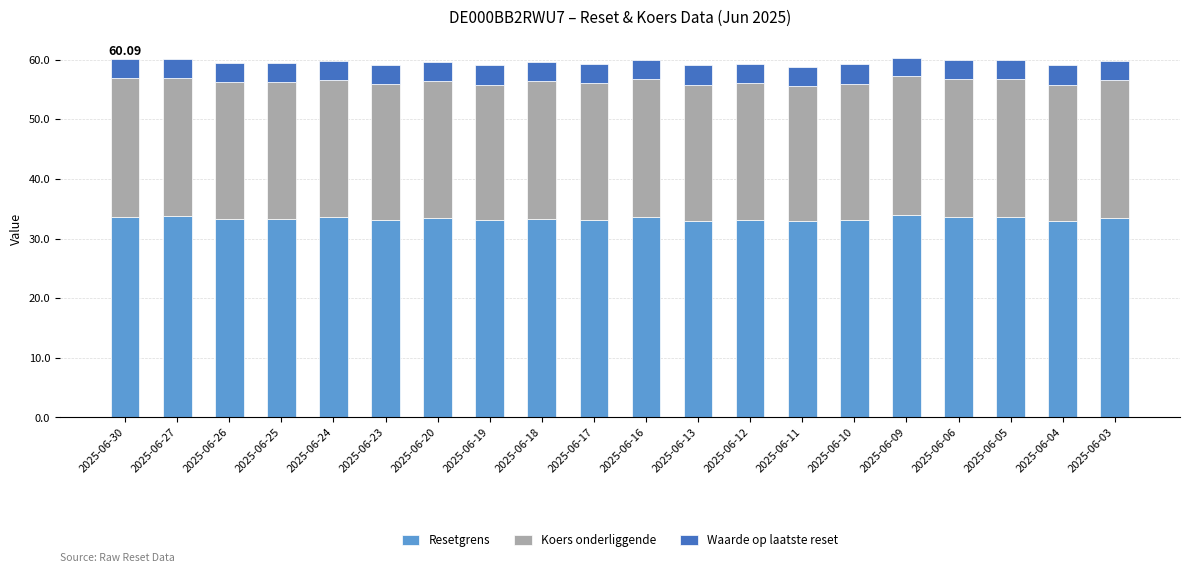

What is the total value across all series at 2025-06-12?

59.3